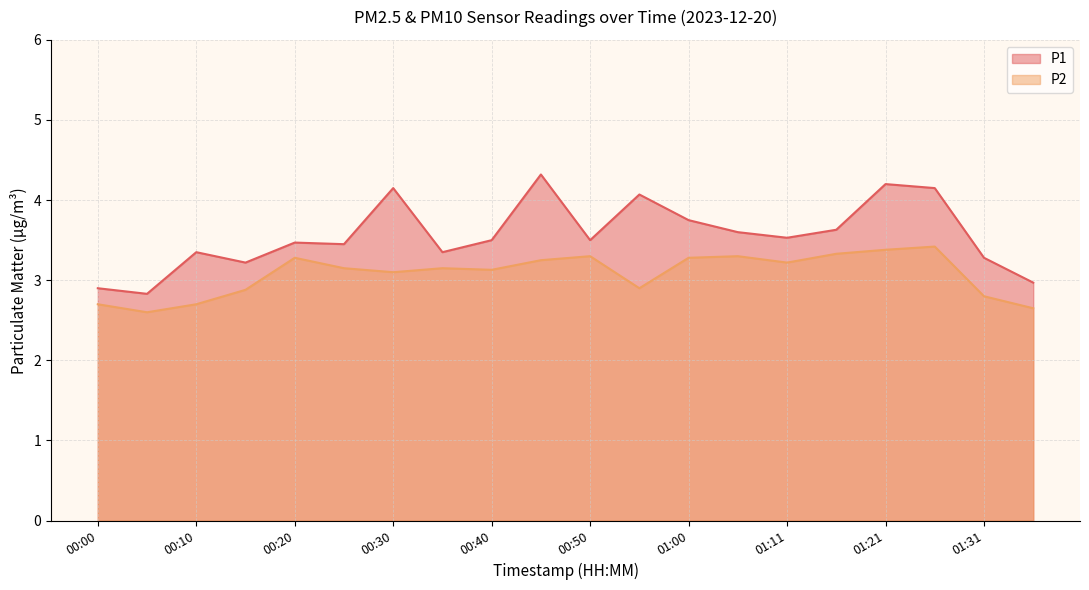

True or false: P2 and P1 intersect in this chart.

False